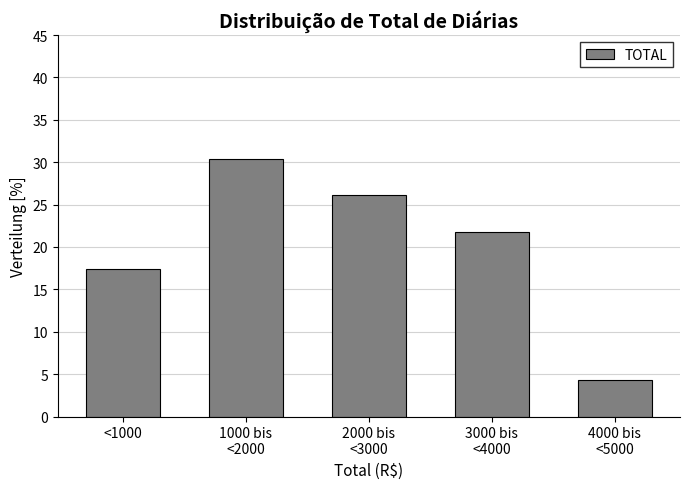

Reading left to right, what are all the values shown in this chart?

17.4	30.4	26.1	21.7	4.3